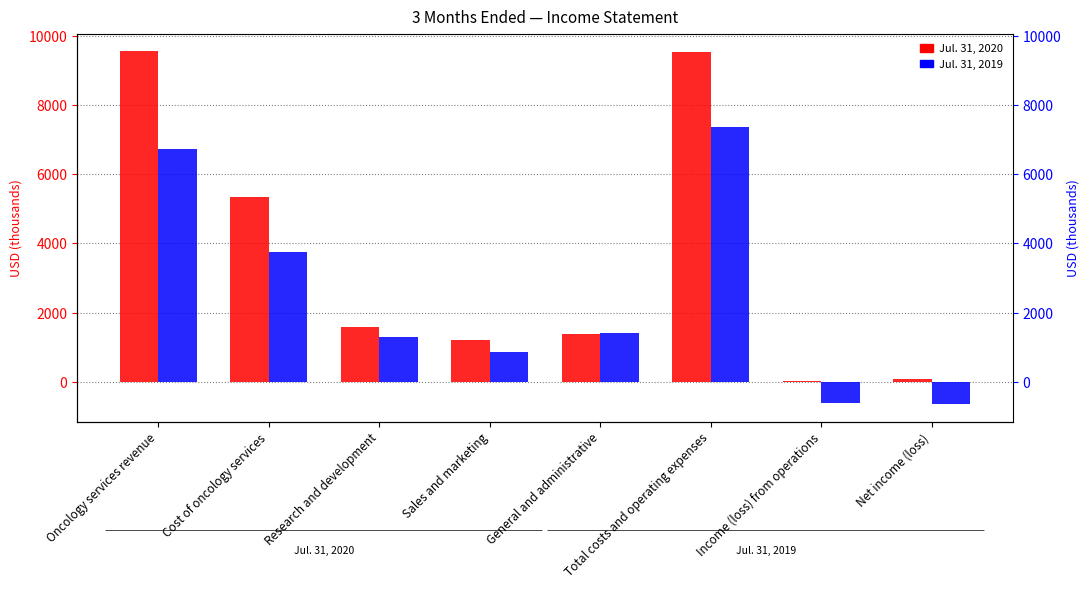

Rank the series at Cost of oncology services from lowest to highest value.

Jul. 31, 2019, Jul. 31, 2020